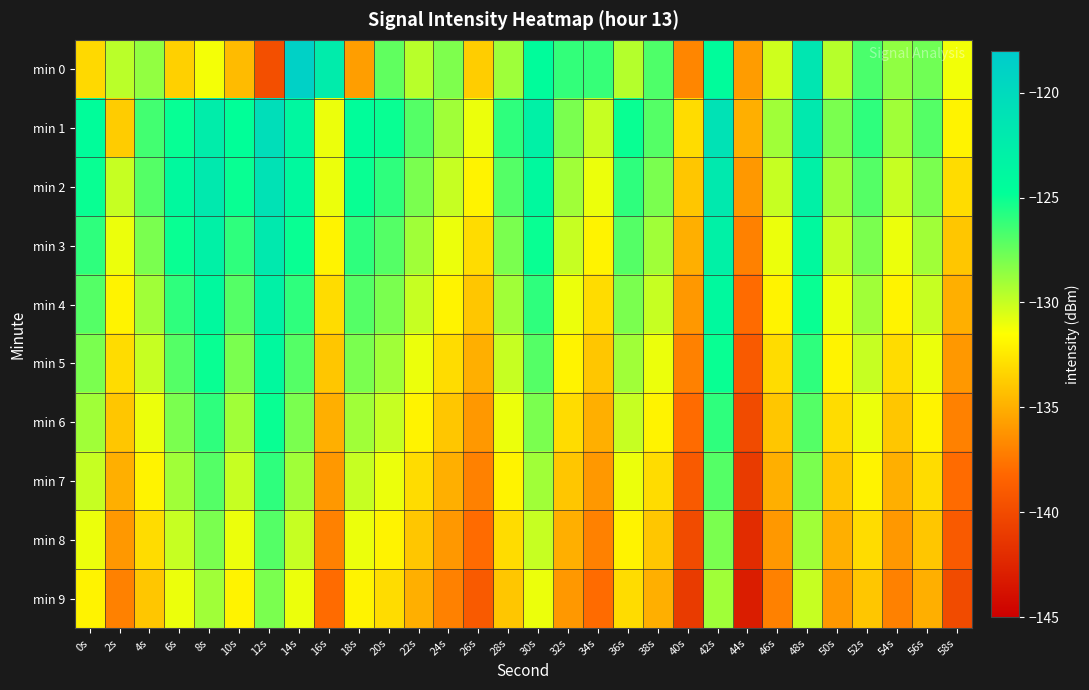

Reading right to left, list all the values displayed in this chart.

min 0: 58s=-131.2	56s=-127.7	54s=-128.6	52s=-126.7	50s=-129.6	48s=-121.6	46s=-130.2	44s=-135.8	42s=-124.4	40s=-136.8	38s=-126.9	36s=-129.5	34s=-126.2	32s=-126.1	30s=-124.5	28s=-129.0	26s=-133.7	24s=-128.1	22s=-129.7	20s=-127.3	18s=-135.8	16s=-122.3	14s=-118.7	12s=-139.7	10s=-134.5	8s=-131.2	6s=-133.5	4s=-128.6	2s=-129.7	0s=-133.2
min 1: 58s=-132.0	56s=-127.0	54s=-129.0	52s=-126.0	50s=-128.0	48s=-122.0	46s=-129.0	44s=-135.0	42s=-121.0	40s=-133.0	38s=-127.0	36s=-125.0	34s=-130.0	32s=-128.0	30s=-123.0	28s=-126.0	26s=-131.0	24s=-129.0	22s=-127.0	20s=-125.0	18s=-124.6	16s=-131.0	14s=-123.8	12s=-120.5	10s=-124.8	8s=-122.5	6s=-125.0	4s=-126.5	2s=-133.7	0s=-124.6
min 2: 58s=-133.0	56s=-128.0	54s=-130.0	52s=-127.0	50s=-129.0	48s=-123.0	46s=-130.0	44s=-136.0	42s=-122.0	40s=-134.0	38s=-128.0	36s=-126.0	34s=-131.0	32s=-129.0	30s=-124.0	28s=-127.0	26s=-132.0	24s=-130.0	22s=-128.0	20s=-126.0	18s=-125.0	16s=-131.0	14s=-124.0	12s=-121.0	10s=-125.0	8s=-122.0	6s=-124.0	4s=-127.0	2s=-130.0	0s=-125.0
min 3: 58s=-134.0	56s=-129.0	54s=-131.0	52s=-128.0	50s=-130.0	48s=-124.0	46s=-131.0	44s=-137.0	42s=-123.0	40s=-135.0	38s=-129.0	36s=-127.0	34s=-132.0	32s=-130.0	30s=-125.0	28s=-128.0	26s=-133.0	24s=-131.0	22s=-129.0	20s=-127.0	18s=-126.0	16s=-132.0	14s=-125.0	12s=-122.0	10s=-126.0	8s=-123.0	6s=-125.0	4s=-128.0	2s=-131.0	0s=-126.0
min 4: 58s=-135.0	56s=-130.0	54s=-132.0	52s=-129.0	50s=-131.0	48s=-125.0	46s=-132.0	44s=-138.0	42s=-124.0	40s=-136.0	38s=-130.0	36s=-128.0	34s=-133.0	32s=-131.0	30s=-126.0	28s=-129.0	26s=-134.0	24s=-132.0	22s=-130.0	20s=-128.0	18s=-127.0	16s=-133.0	14s=-126.0	12s=-123.0	10s=-127.0	8s=-124.0	6s=-126.0	4s=-129.0	2s=-132.0	0s=-127.0
min 5: 58s=-136.0	56s=-131.0	54s=-133.0	52s=-130.0	50s=-132.0	48s=-126.0	46s=-133.0	44s=-139.0	42s=-125.0	40s=-137.0	38s=-131.0	36s=-129.0	34s=-134.0	32s=-132.0	30s=-127.0	28s=-130.0	26s=-135.0	24s=-133.0	22s=-131.0	20s=-129.0	18s=-128.0	16s=-134.0	14s=-127.0	12s=-124.0	10s=-128.0	8s=-125.0	6s=-127.0	4s=-130.0	2s=-133.0	0s=-128.0
min 6: 58s=-137.0	56s=-132.0	54s=-134.0	52s=-131.0	50s=-133.0	48s=-127.0	46s=-134.0	44s=-140.0	42s=-126.0	40s=-138.0	38s=-132.0	36s=-130.0	34s=-135.0	32s=-133.0	30s=-128.0	28s=-131.0	26s=-136.0	24s=-134.0	22s=-132.0	20s=-130.0	18s=-129.0	16s=-135.0	14s=-128.0	12s=-125.0	10s=-129.0	8s=-126.0	6s=-128.0	4s=-131.0	2s=-134.0	0s=-129.0
min 7: 58s=-138.0	56s=-133.0	54s=-135.0	52s=-132.0	50s=-134.0	48s=-128.0	46s=-135.0	44s=-141.0	42s=-127.0	40s=-139.0	38s=-133.0	36s=-131.0	34s=-136.0	32s=-134.0	30s=-129.0	28s=-132.0	26s=-137.0	24s=-135.0	22s=-133.0	20s=-131.0	18s=-130.0	16s=-136.0	14s=-129.0	12s=-126.0	10s=-130.0	8s=-127.0	6s=-129.0	4s=-132.0	2s=-135.0	0s=-130.0
min 8: 58s=-139.0	56s=-134.0	54s=-136.0	52s=-133.0	50s=-135.0	48s=-129.0	46s=-136.0	44s=-142.0	42s=-128.0	40s=-140.0	38s=-134.0	36s=-132.0	34s=-137.0	32s=-135.0	30s=-130.0	28s=-133.0	26s=-138.0	24s=-136.0	22s=-134.0	20s=-132.0	18s=-131.0	16s=-137.0	14s=-130.0	12s=-127.0	10s=-131.0	8s=-128.0	6s=-130.0	4s=-133.0	2s=-136.0	0s=-131.0
min 9: 58s=-140.0	56s=-135.0	54s=-137.0	52s=-134.0	50s=-136.0	48s=-130.0	46s=-137.0	44s=-143.0	42s=-129.0	40s=-141.0	38s=-135.0	36s=-133.0	34s=-138.0	32s=-136.0	30s=-131.0	28s=-134.0	26s=-139.0	24s=-137.0	22s=-135.0	20s=-133.0	18s=-132.0	16s=-138.0	14s=-131.0	12s=-128.0	10s=-132.0	8s=-129.0	6s=-131.0	4s=-134.0	2s=-137.0	0s=-132.0